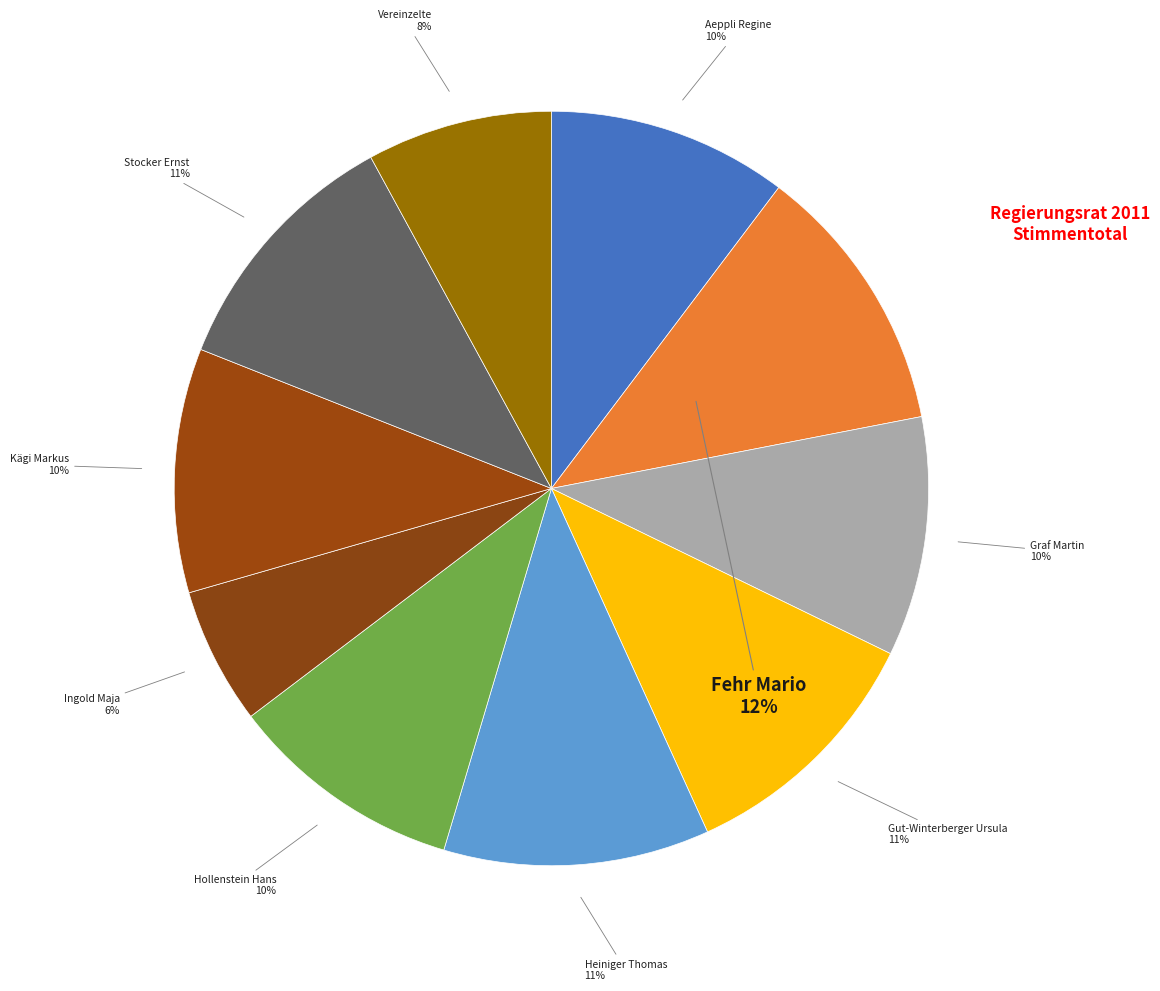

To the nearest percent, what is the difference between the Ingold Maja and Vereinzelte slice percentages?

2%